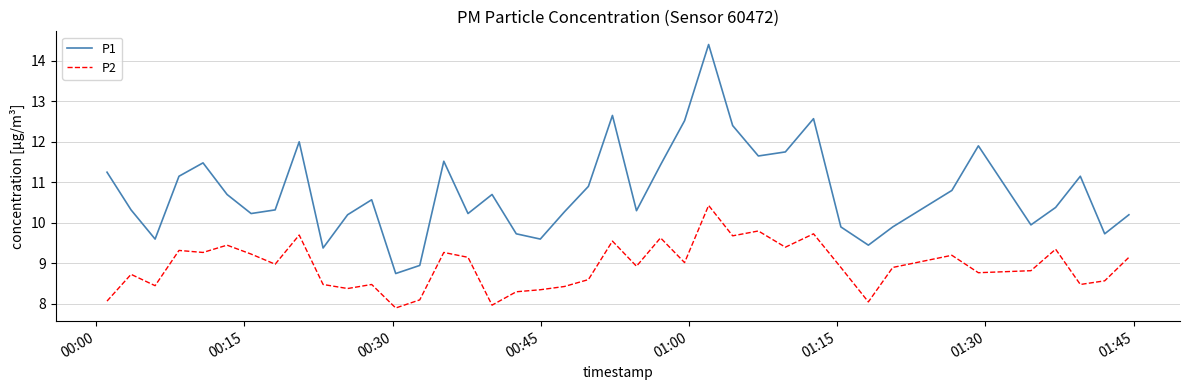

List the series in order of their peak value, lowest first.

P2, P1